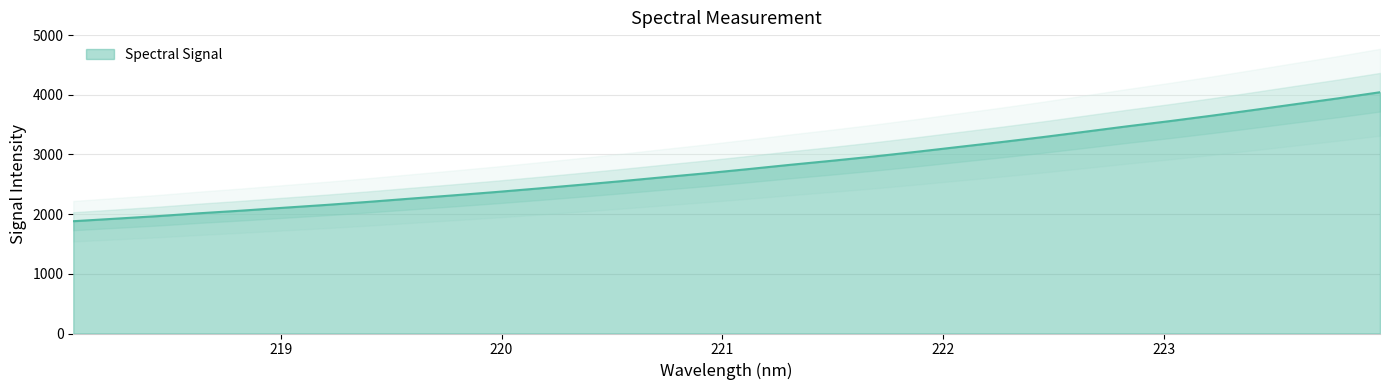

What position from the left is 218.0596?

1